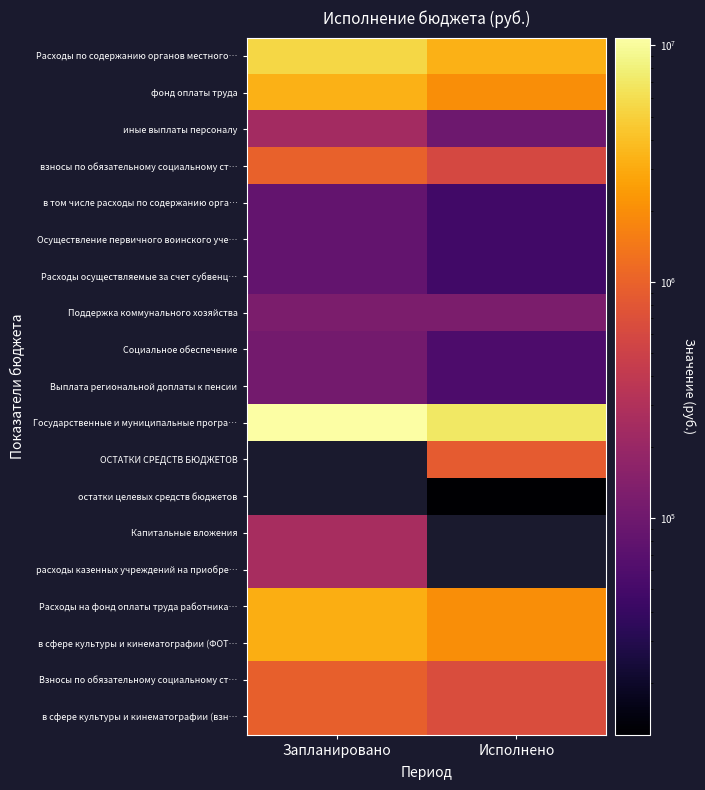

How many data points in остатки целевых средств бюджетов are above 12100?

1